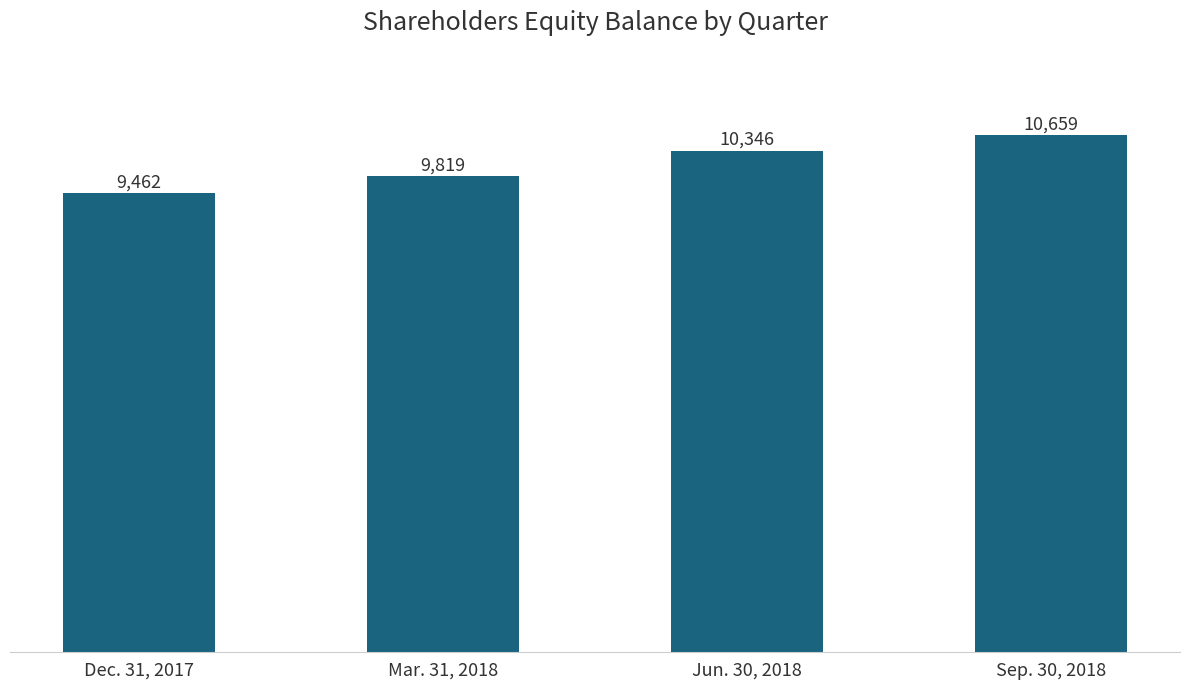

Between Jun. 30, 2018 and Sep. 30, 2018, which is larger?

Sep. 30, 2018